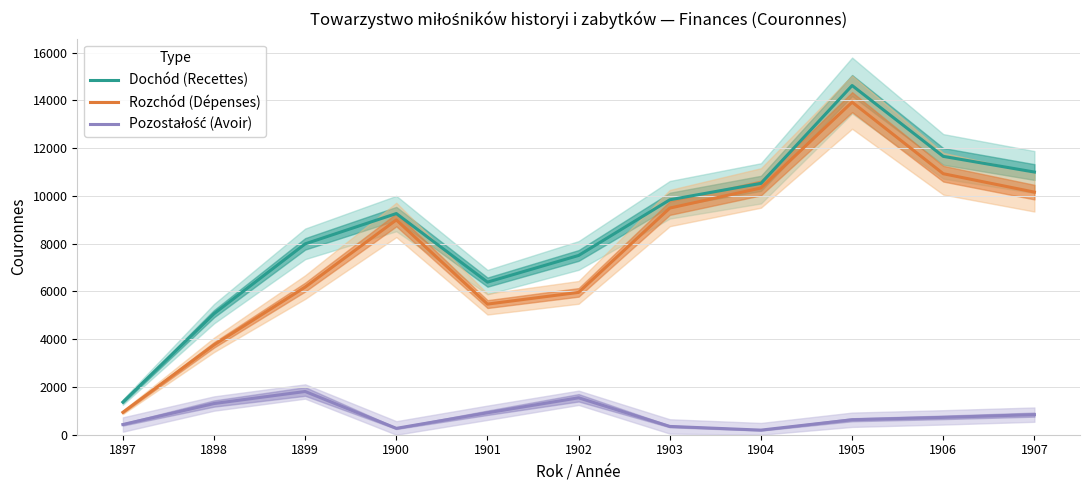

Reading left to right, list all the values displayed in this chart.

Dochód (Recettes): 1897=1364.8	1898=5065.9	1899=7989.9	1900=9258.8	1901=6387.8	1902=7504.4	1903=9834.8	1904=10522.3	1905=14618.4	1906=11652.0	1907=10995.2
Rozchód (Dépenses): 1897=937.8	1898=3760.5	1899=6180.3	1900=8992.0	1901=5468.5	1902=5958.7	1903=9487.5	1904=10329.6	1905=13922.1	1906=10925.9	1907=10155.4
Pozostałość (Avoir): 1897=426.9	1898=1305.4	1899=1809.6	1900=266.8	1901=919.3	1902=1545.7	1903=347.3	1904=192.7	1905=626.3	1906=726.1	1907=840.8